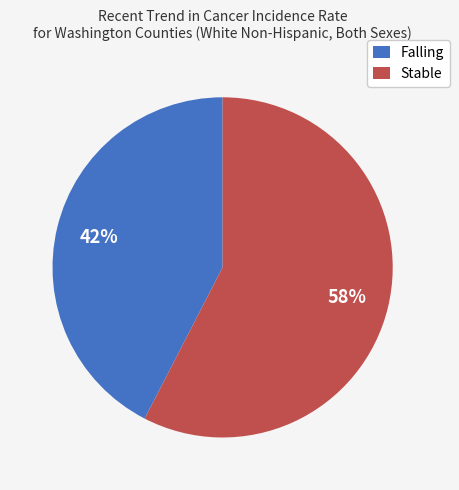

Count the number of slices in the pie.

2